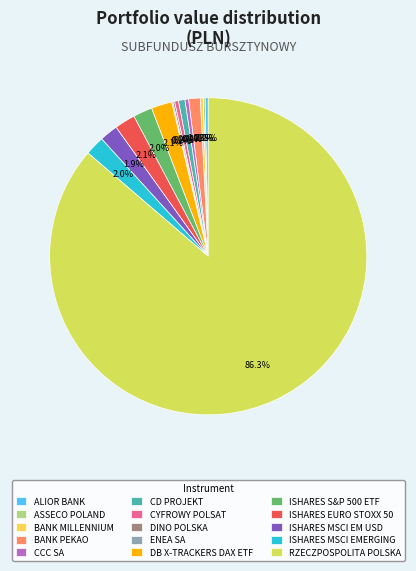

Is the sum of CYFROWY POLSAT and DB X-TRACKERS DAX ETF greater than half?

No